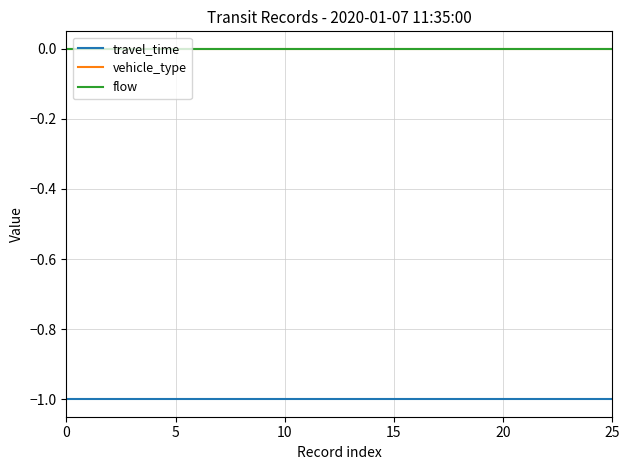

Does the chart display data point markers on the line(s)?

No